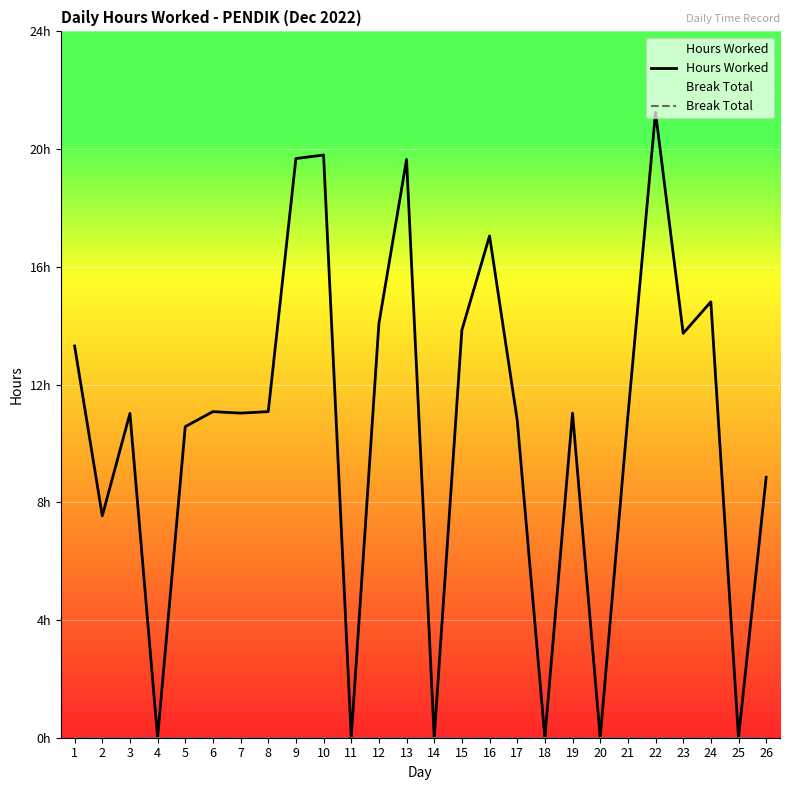

Which category has the highest value in the Break Total series?

1